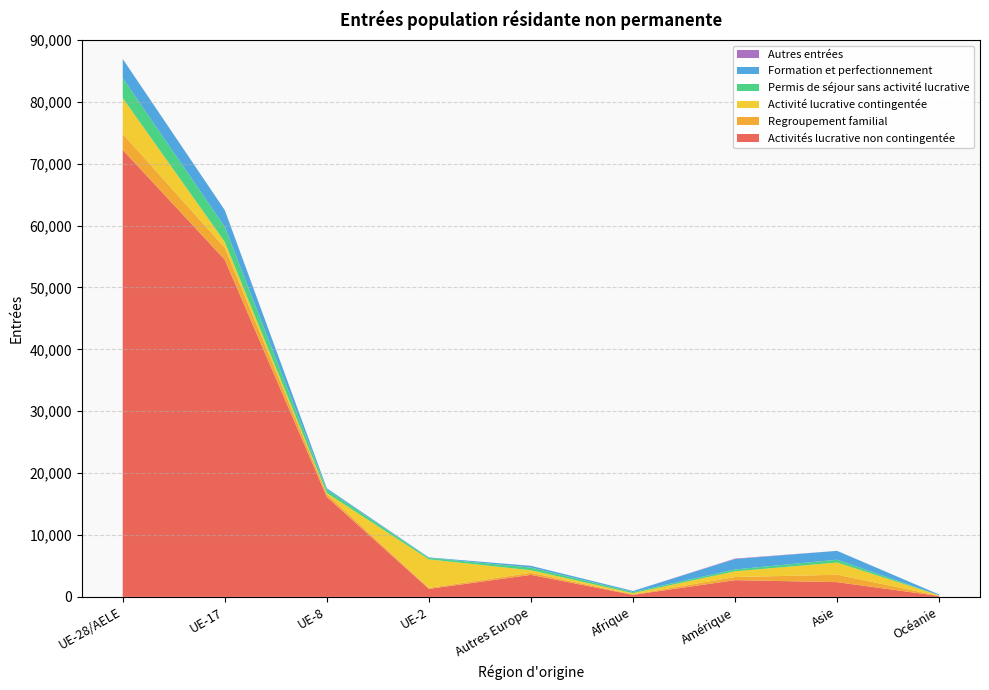

Reading left to right, list all the values displayed in this chart.

Activités lucrative non contingentée: 72230	54488	16156	1283	3559	332	2700	2379	136
Regroupement familial: 2594	1941	454	181	331	74	505	1196	40
Activité lucrative contingentée: 5798	948	170	4591	413	195	929	1975	72
Permis de séjour sans activité lucrative: 3222	2423	525	252	432	183	300	453	22
Formation et perfectionnement: 3076	2689	241	70	280	166	1681	1433	107
Autres entrées: 16	15	0	1	4	2	76	3	0